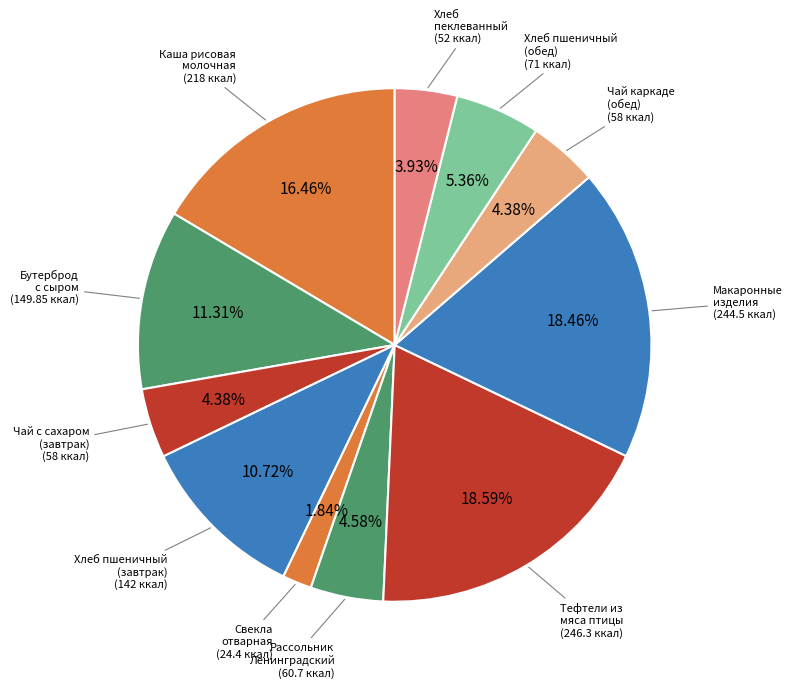

Is it true that Хлеб пшеничный (обед) is 5% of the pie?

True